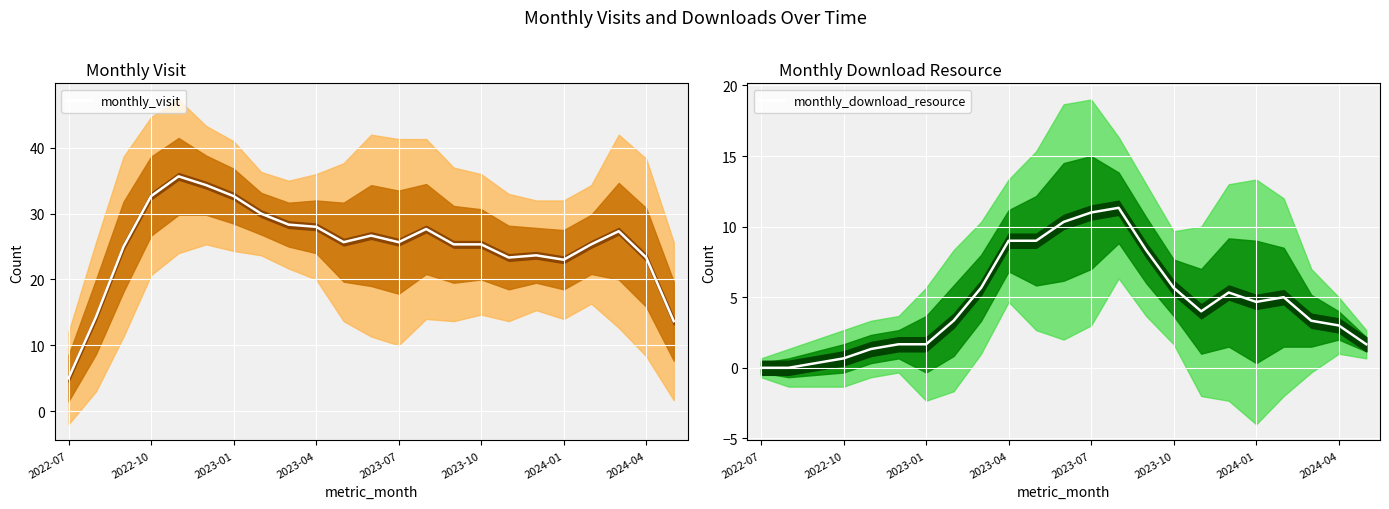

Does the chart display data point markers on the line(s)?

No